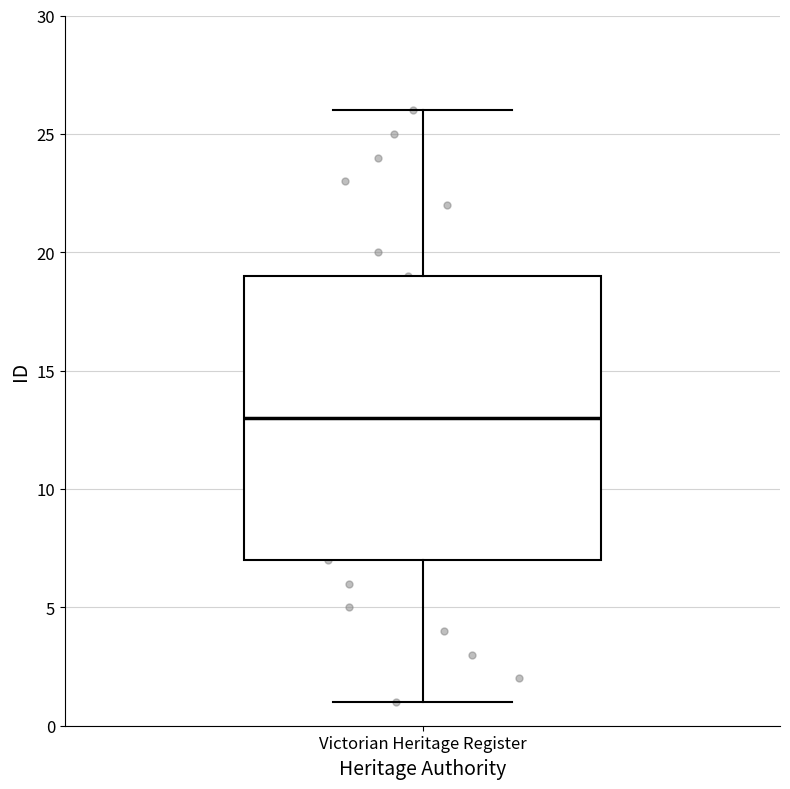

Where is the upper edge of the box for Victorian Heritage Register on the y-axis? The values are not printed on the chart, so give them approximately, as read against the axis.

19